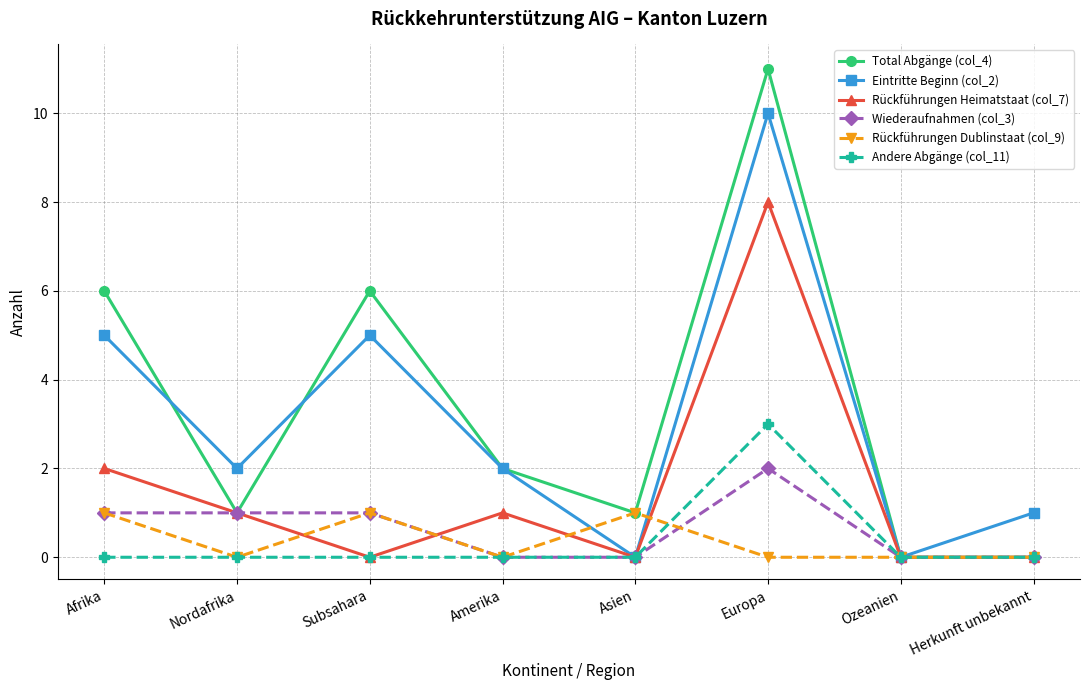

At Europa, list the series in order from smallest to largest.

Rückführungen Dublinstaat (col_9), Wiederaufnahmen (col_3), Andere Abgänge (col_11), Rückführungen Heimatstaat (col_7), Eintritte Beginn (col_2), Total Abgänge (col_4)